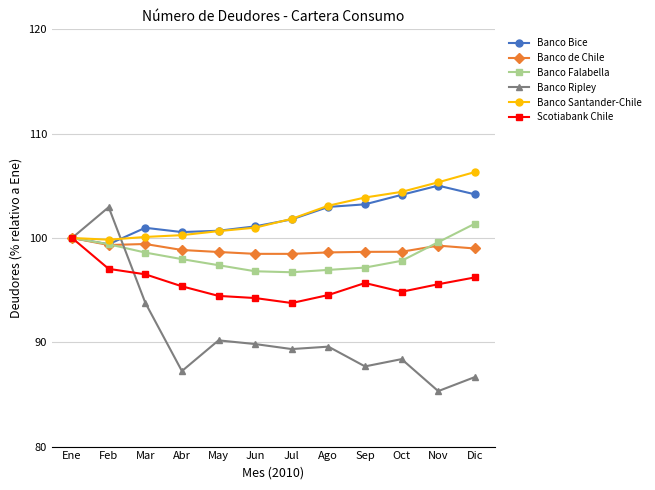

What is the value of the Banco Bice point at the 5th from the left?

100.7